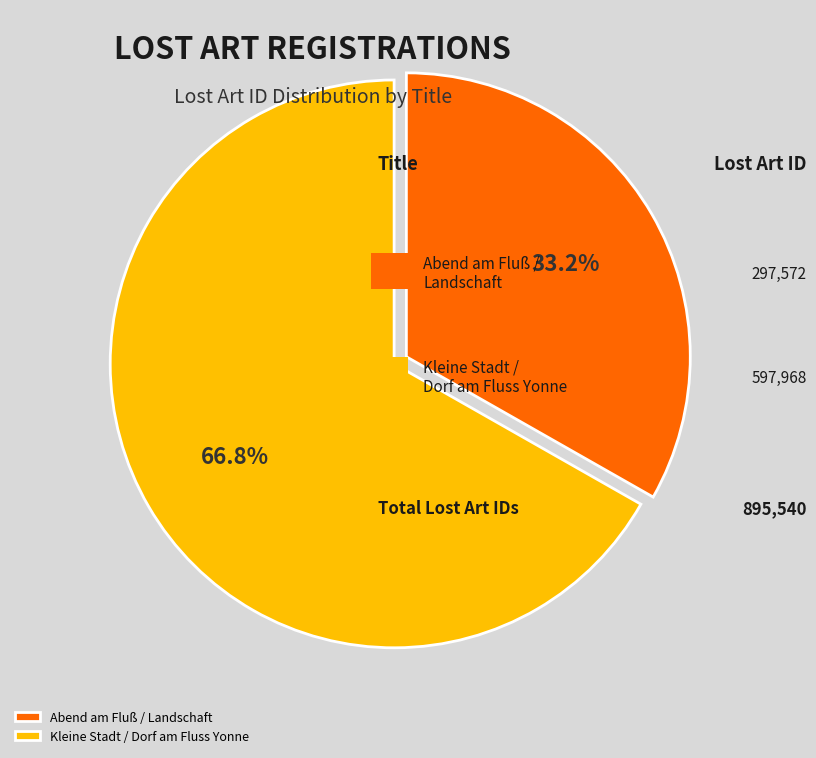

How many slices are in this pie chart?

2